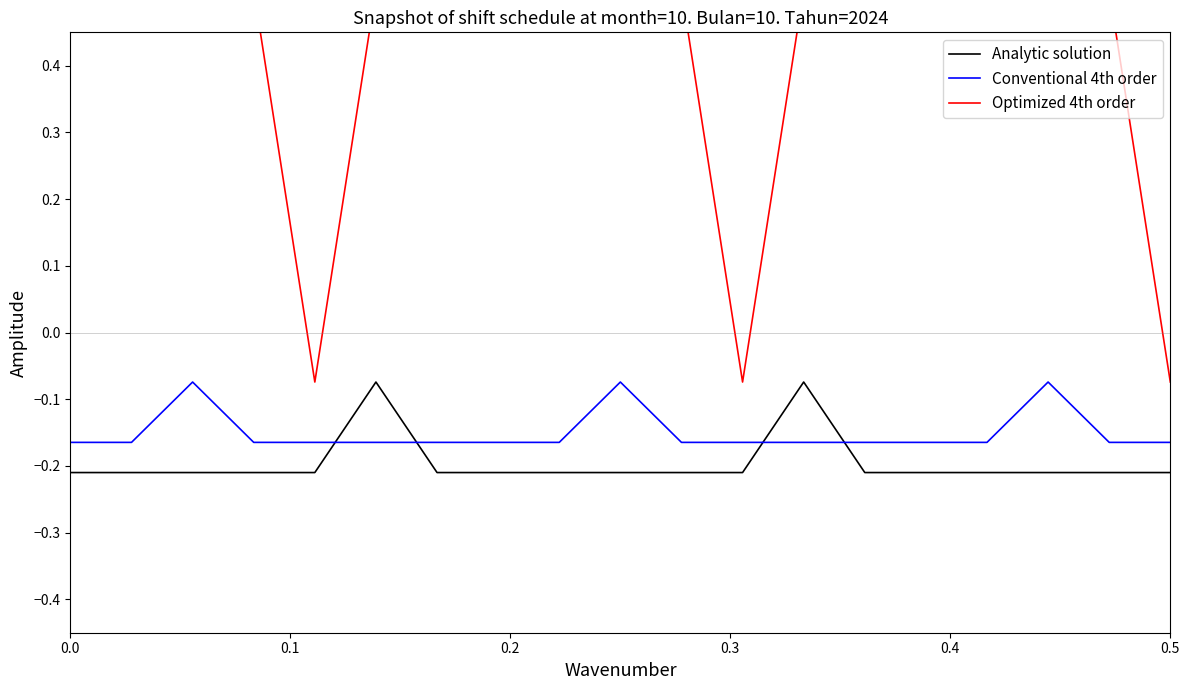

True or false: Conventional 4th order has a value of -0.1 at 0.5.

False